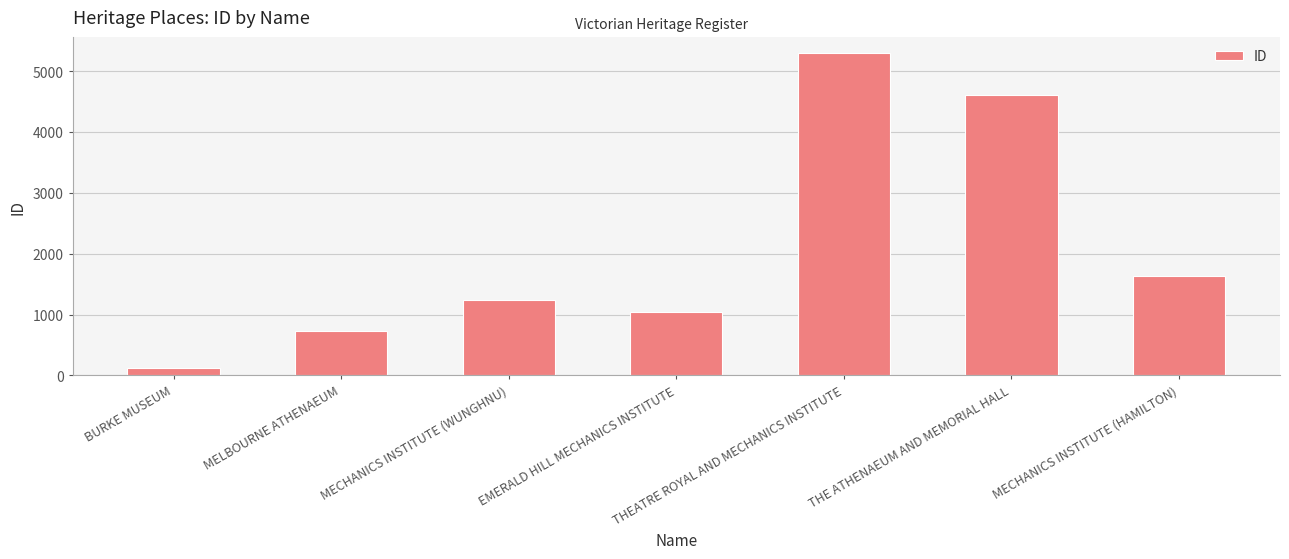

At which label is the value closest to 2707?

MECHANICS INSTITUTE (HAMILTON)